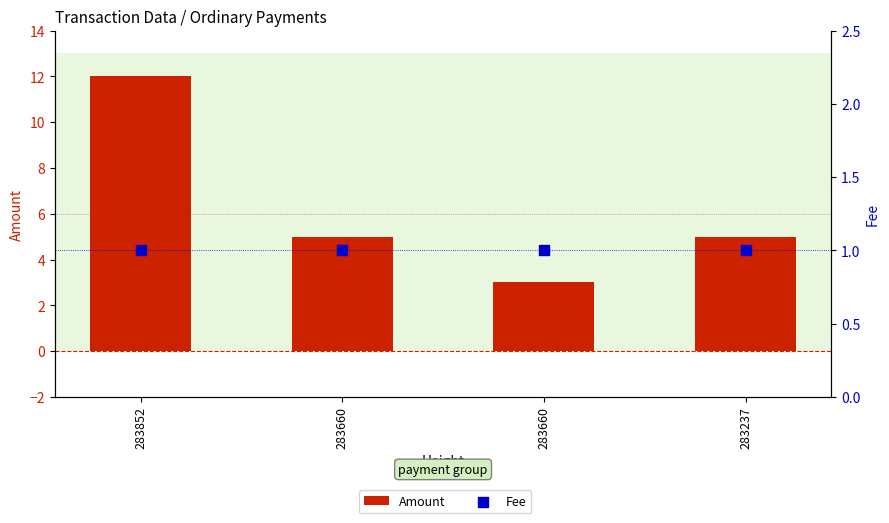

At how many categories does at least one series exceed 11?

1